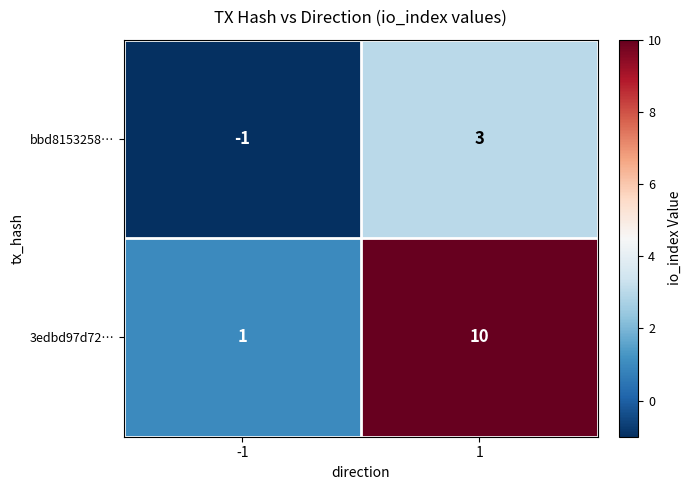

What is the maximum value for 3edbd97d72…?

10